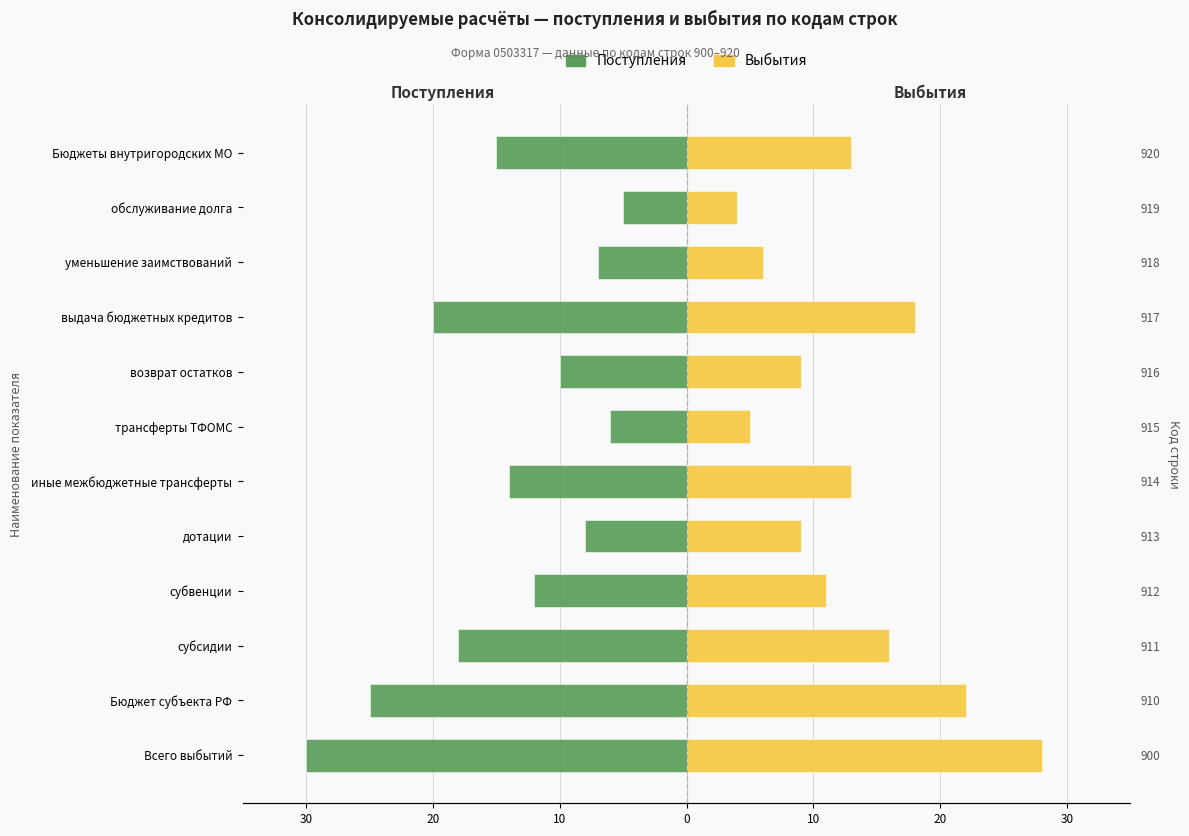

Which series has the largest range (max minus min)?

Поступления